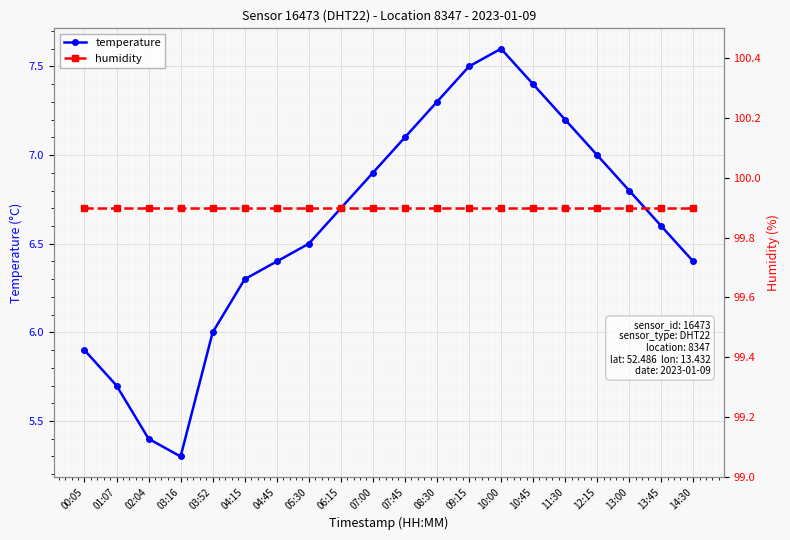

Reading left to right, transcribe all the data shown in this chart.

temperature: 5.9	5.7	5.4	5.3	6.0	6.3	6.4	6.5	6.7	6.9	7.1	7.3	7.5	7.6	7.4	7.2	7.0	6.8	6.6	6.4
humidity: 99.9	99.9	99.9	99.9	99.9	99.9	99.9	99.9	99.9	99.9	99.9	99.9	99.9	99.9	99.9	99.9	99.9	99.9	99.9	99.9